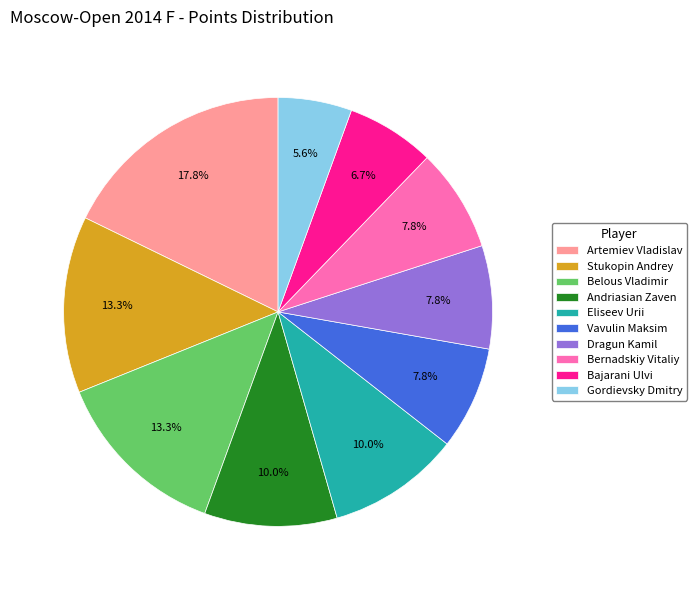

What percentage is the Andriasian Zaven slice, to the nearest percent?

10%